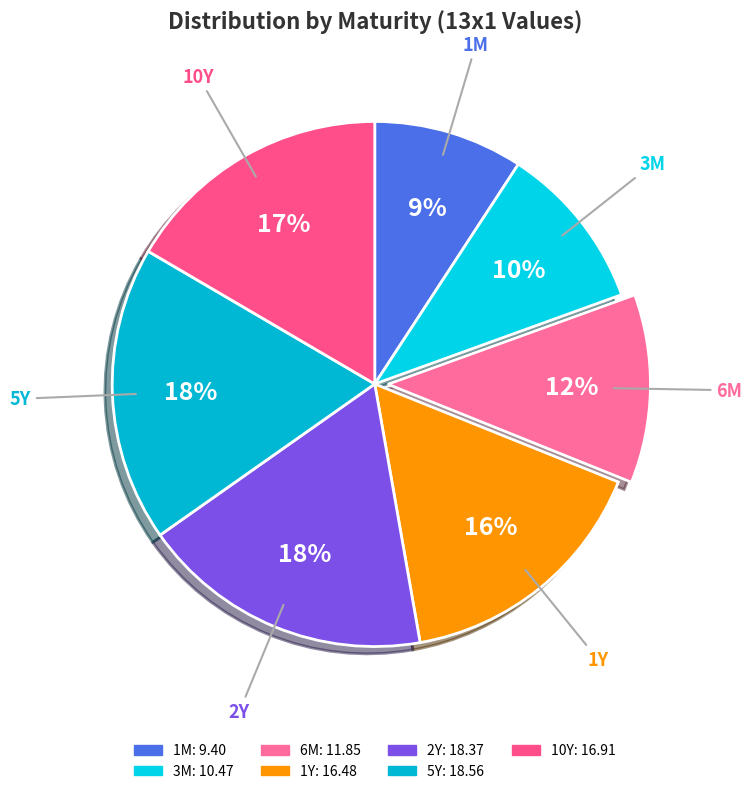

Is 2Y the majority of the pie?

No